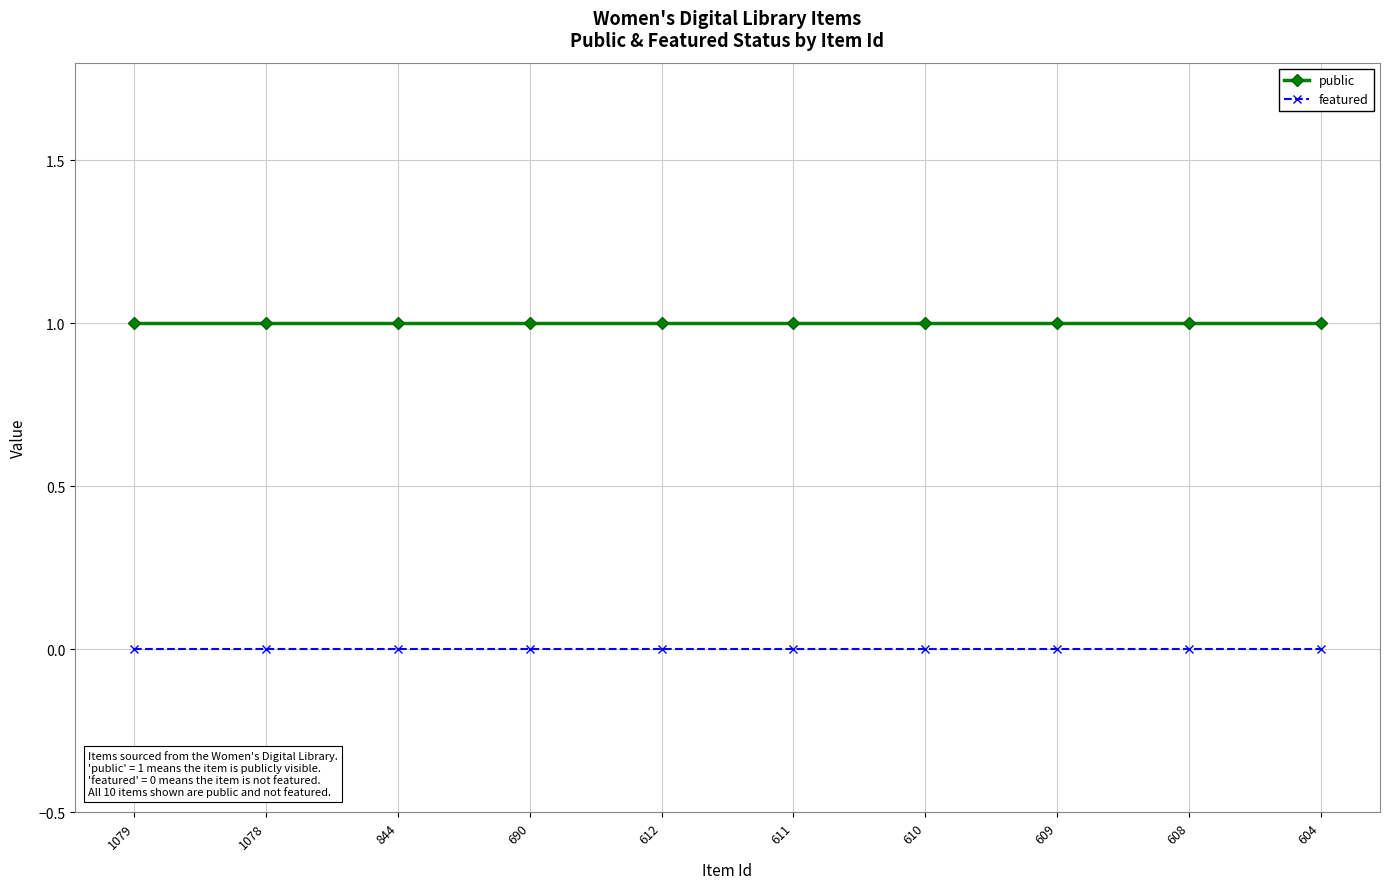

True or false: featured and public cross at least once.

False